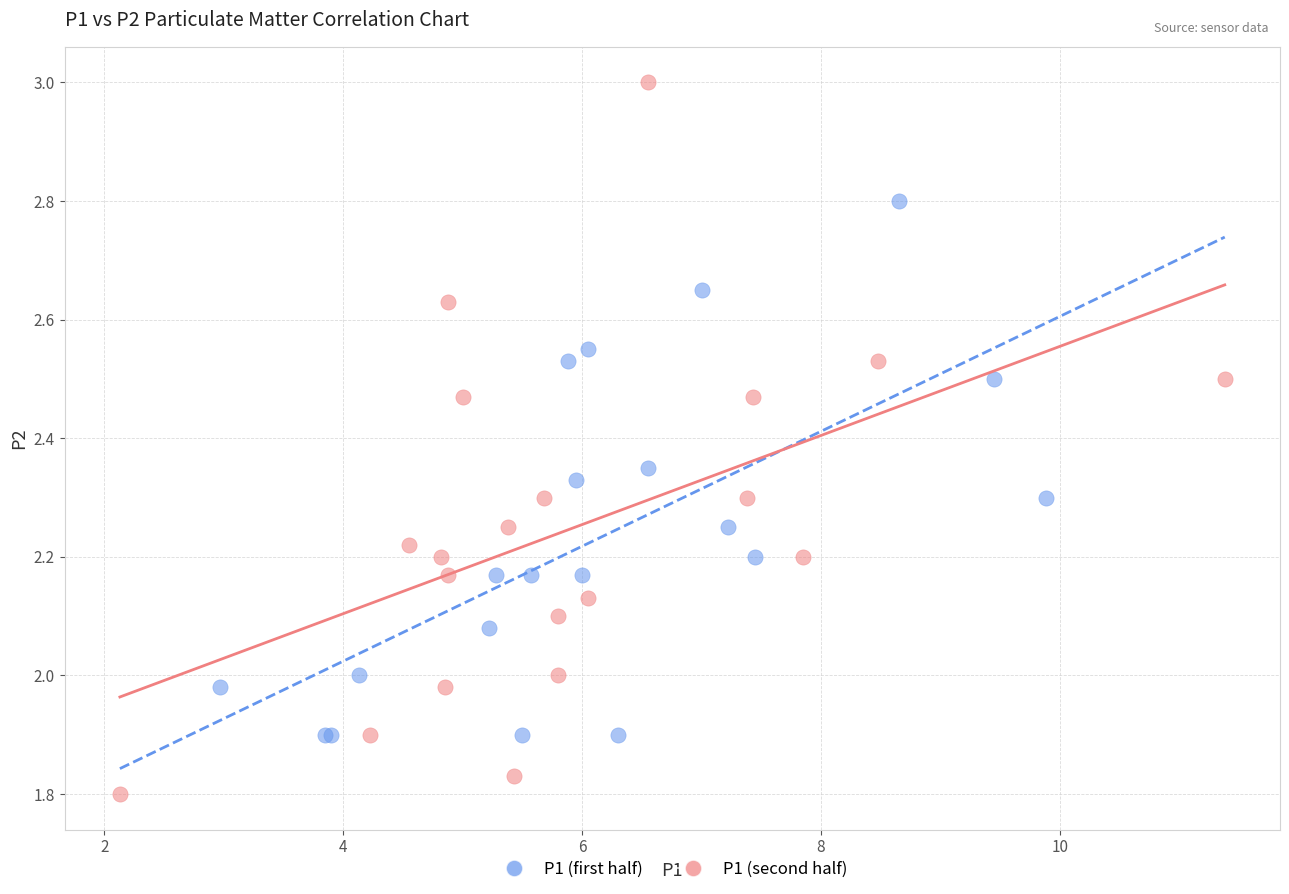

Which series reaches the minimum Y coordinate?

P1 (second half)